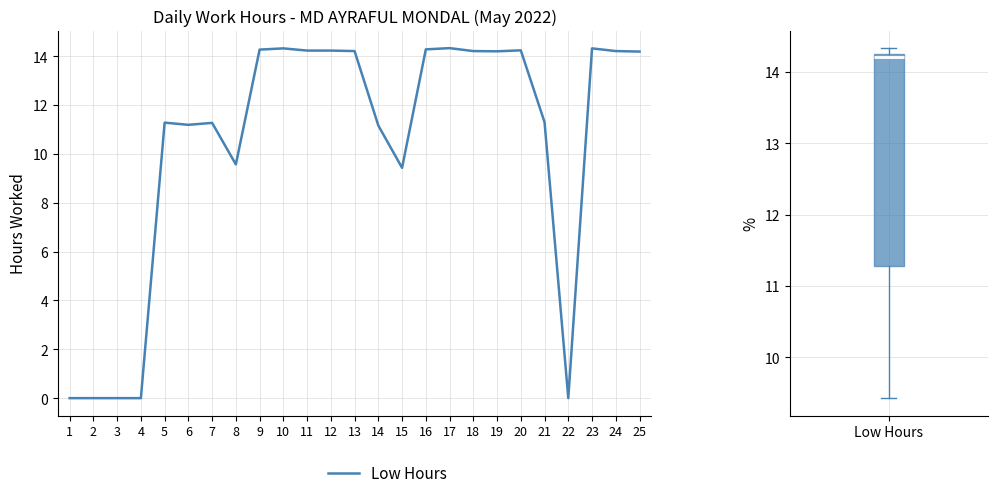

How many series are shown in this chart?

1